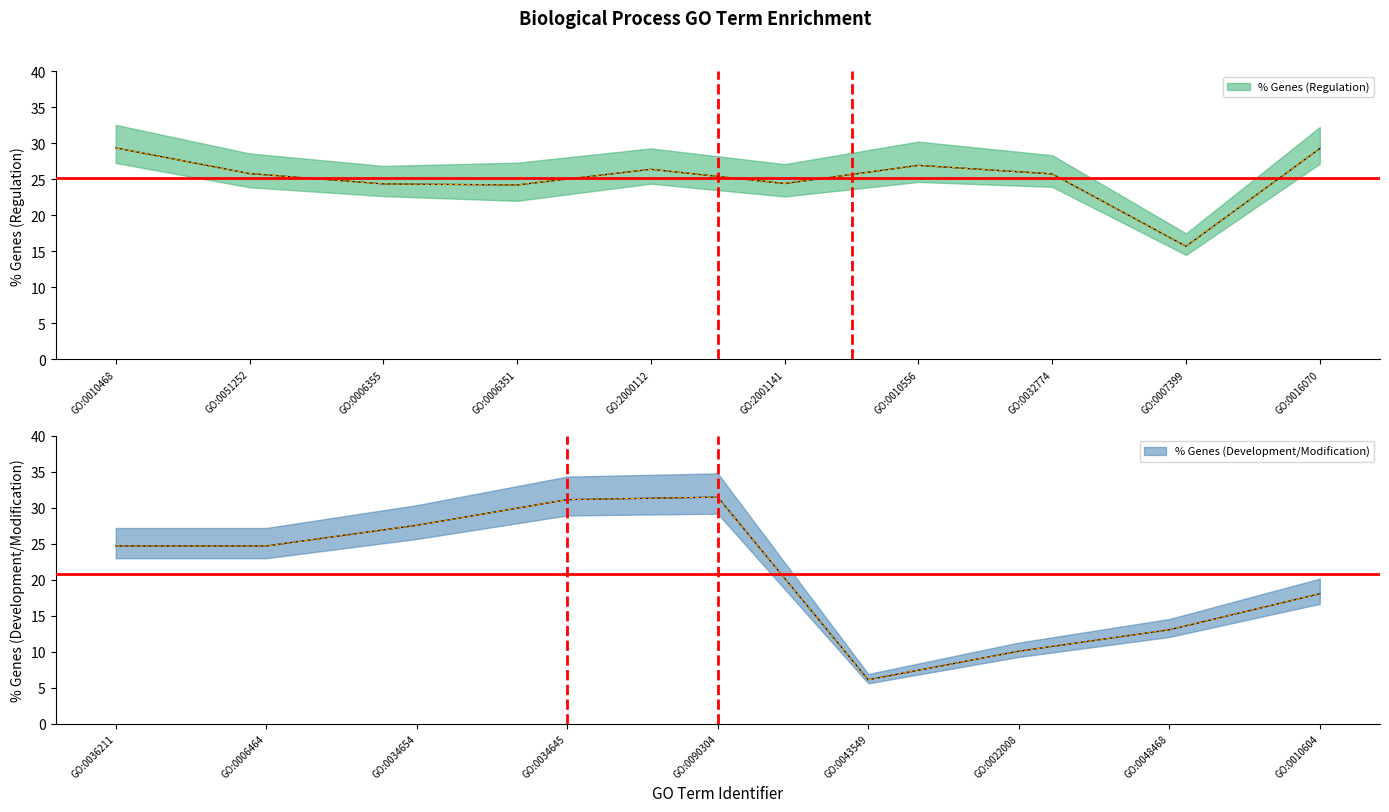

What is the label of the 8th point from the left?

GO:0032774